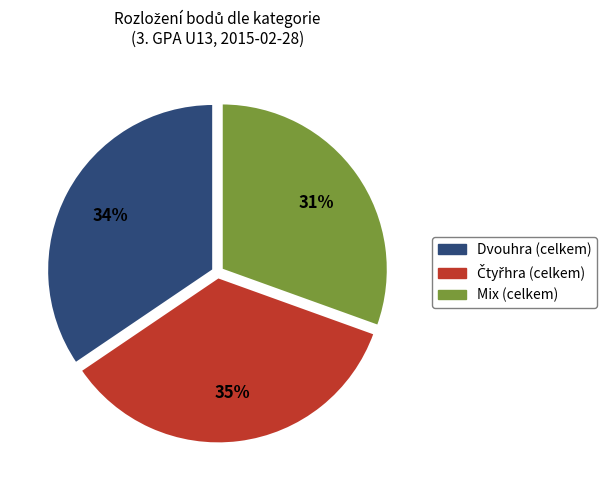

Which category has the smallest portion of the pie?

Mix (celkem)